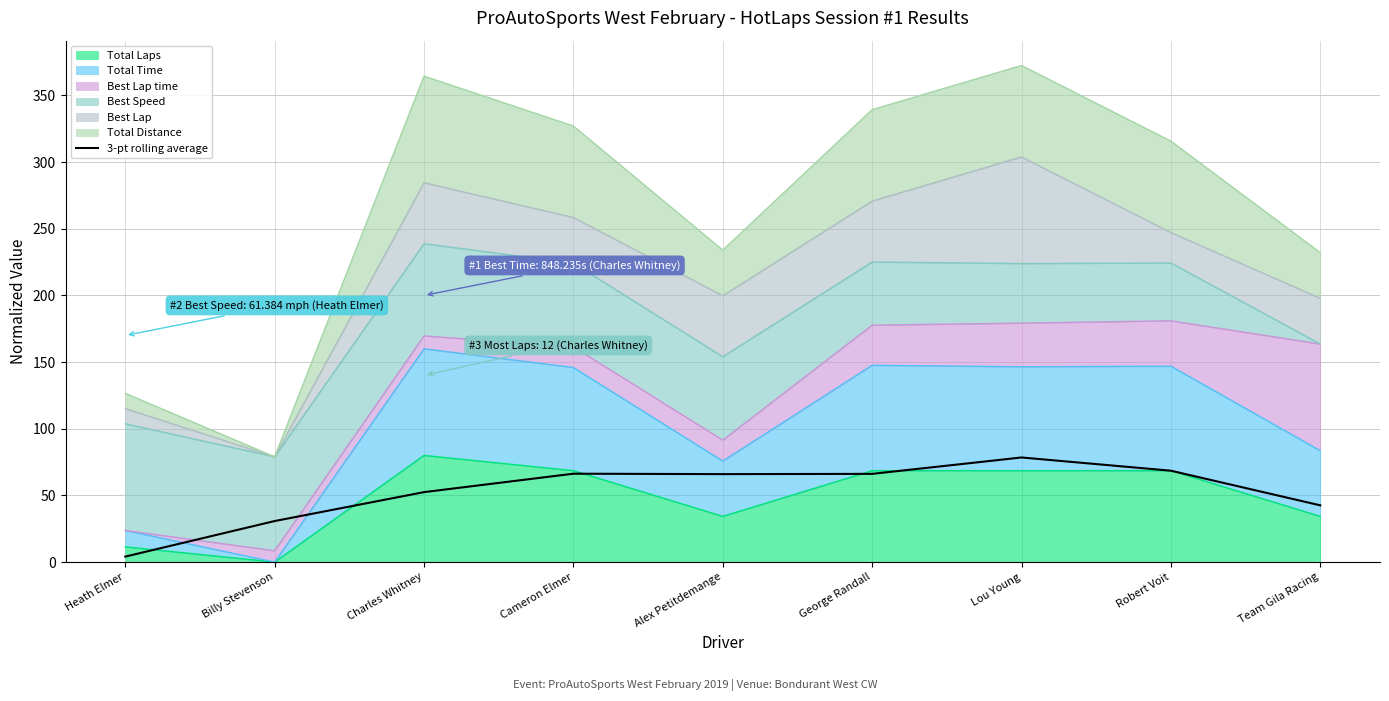

What is the ratio of the value at Robert Voit to the value at Billy Stevenson?

2.2